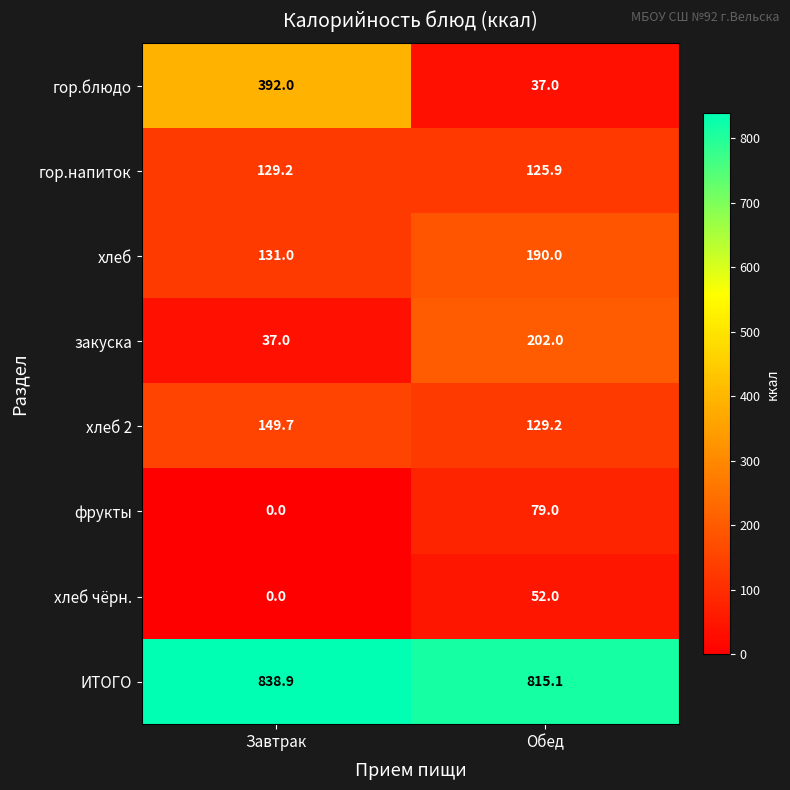

Which series has the widest spread of values?

гор.блюдо